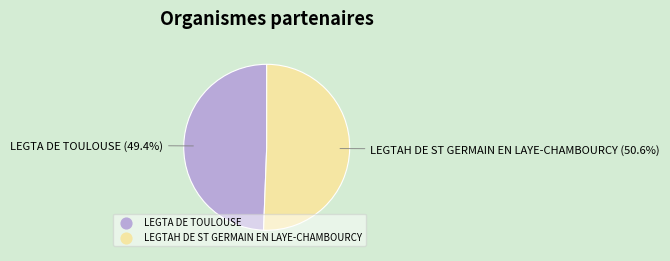

Which category accounts for the majority?

LEGTAH DE ST GERMAIN EN LAYE-CHAMBOURCY